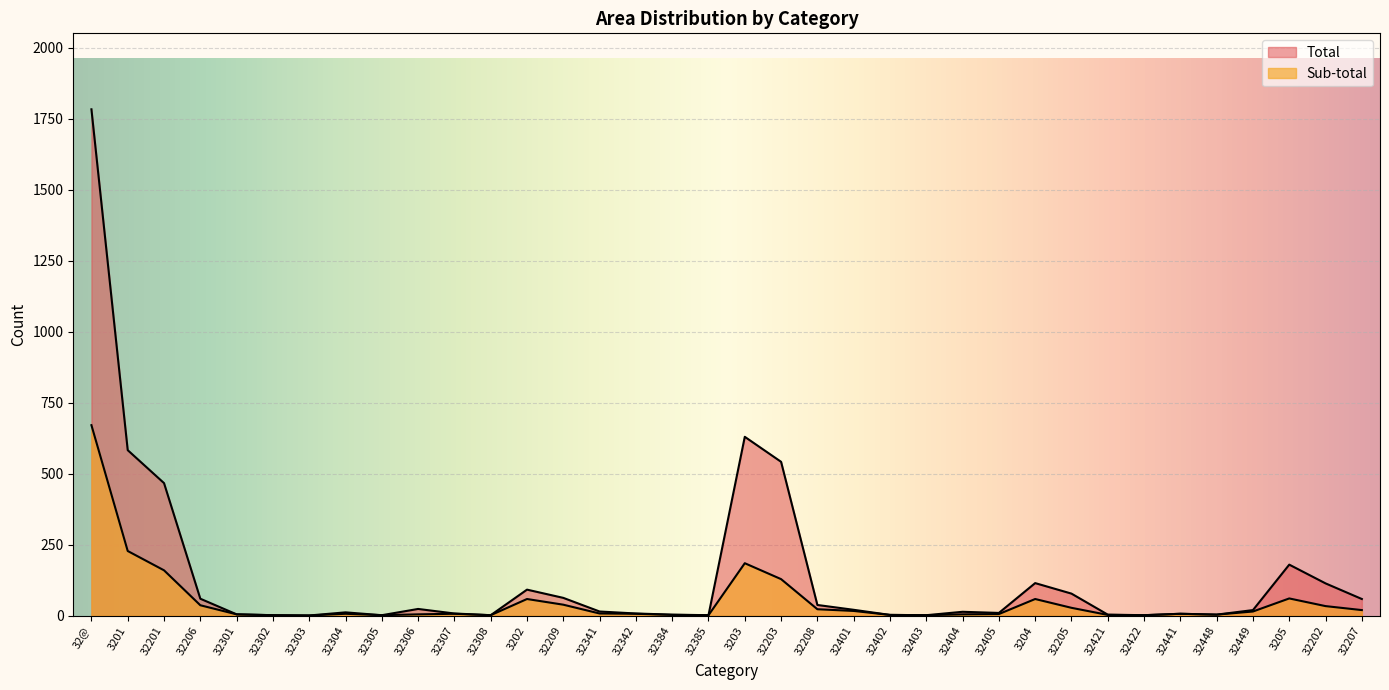

What is the sum of the Sub-total values at 32441 and 32202?

41